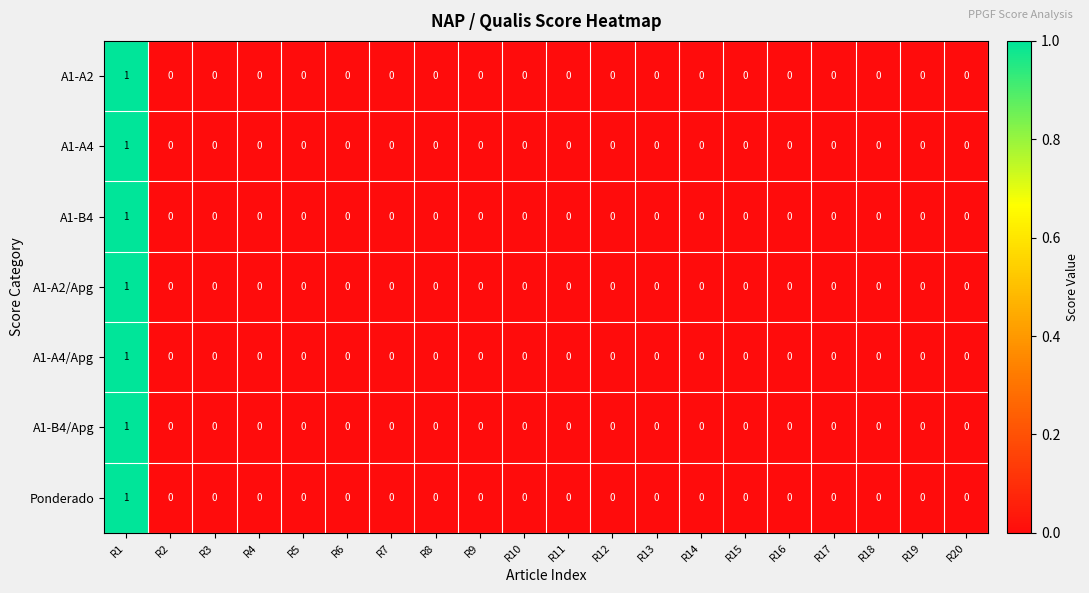

True or false: A1-A2/Apg has a value of 0 at R18.

True